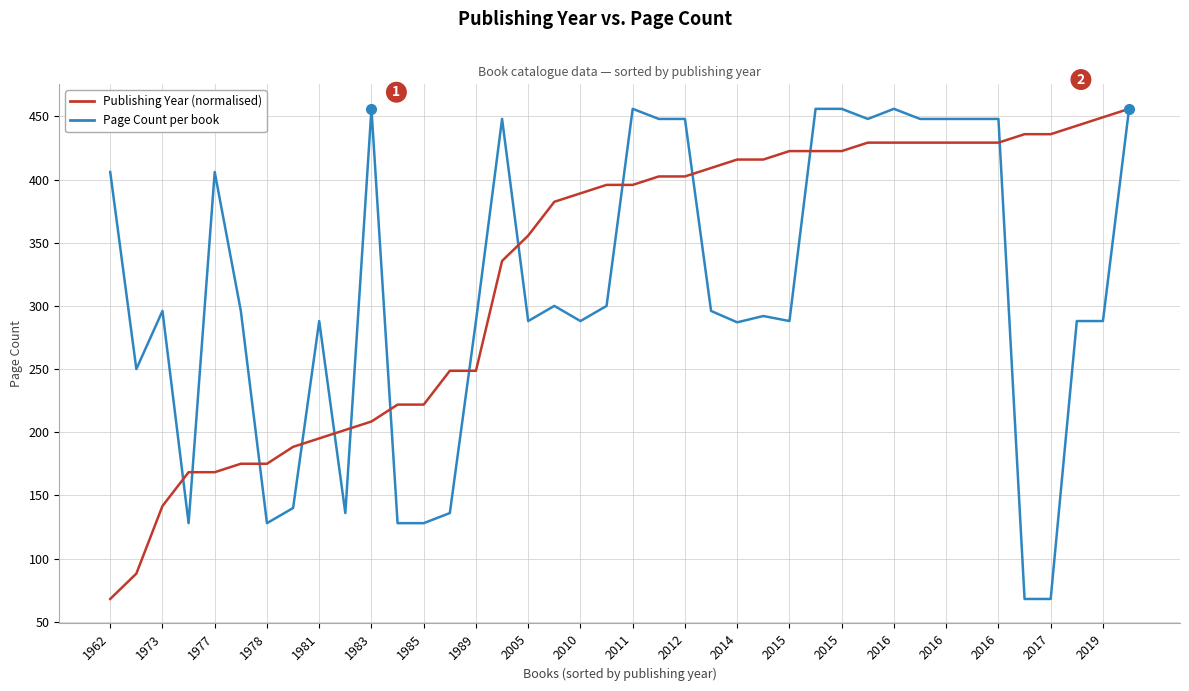

What is the greatest value displayed?

456.0